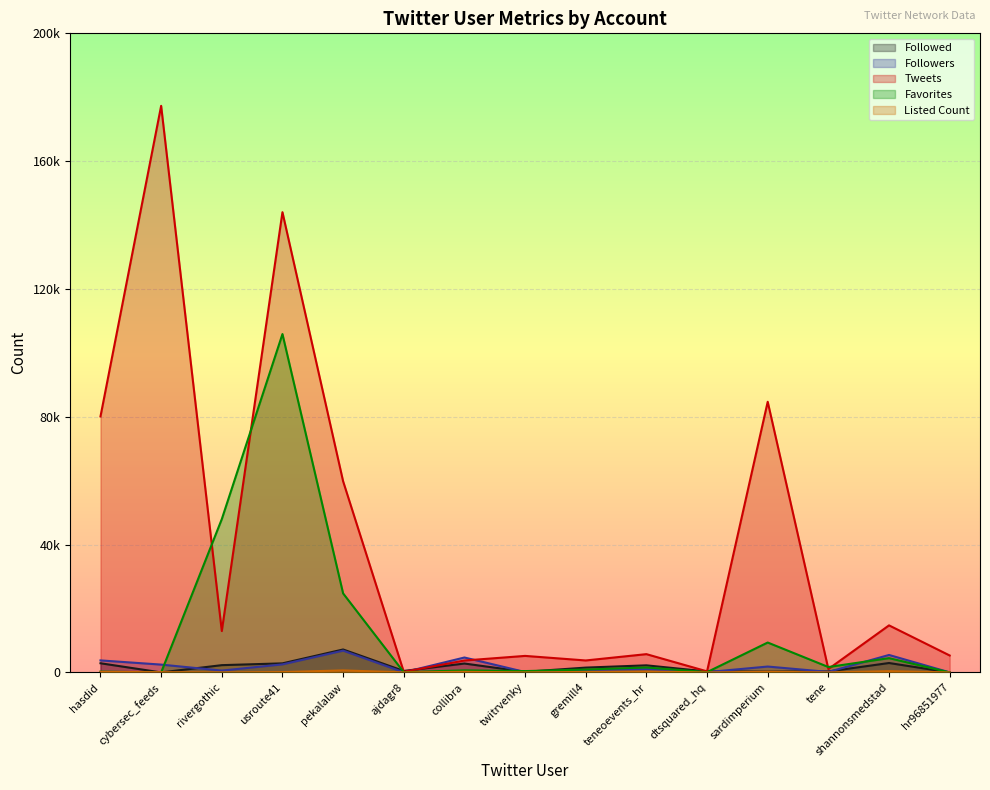

What position from the right is twitrvenky?

8